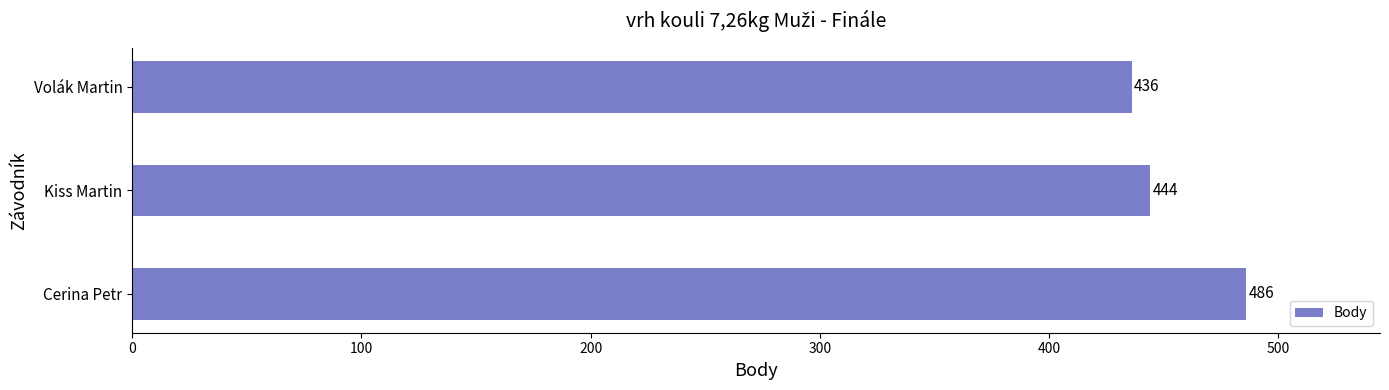

What is the change in value from Kiss Martin to Volák Martin?

-8